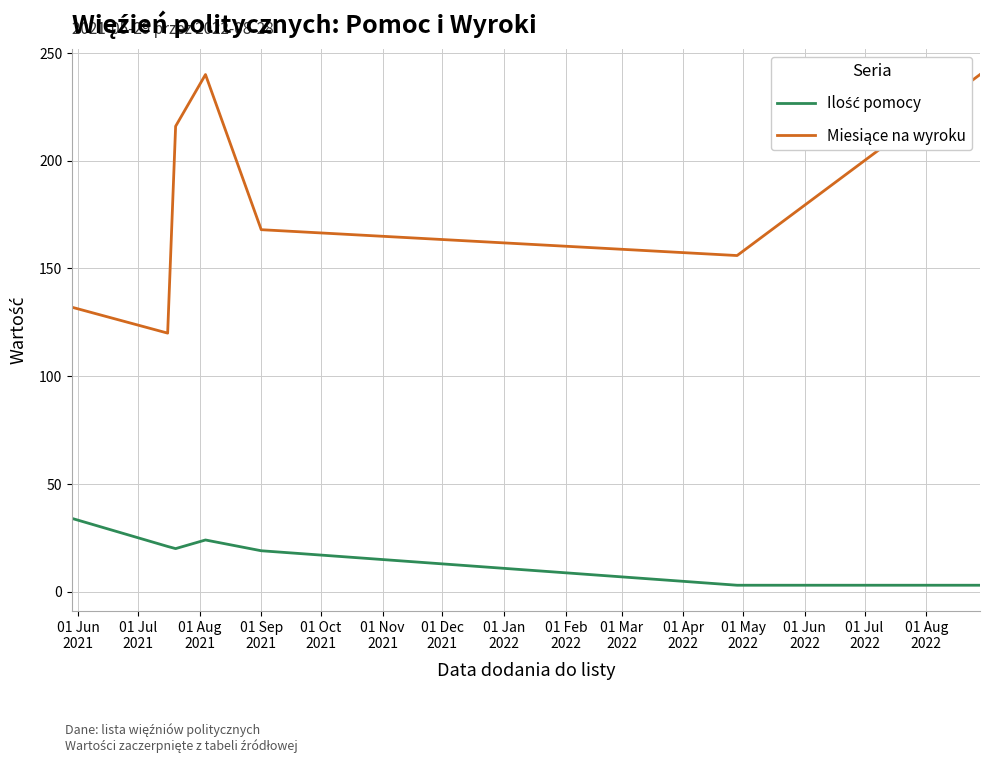

What is the greatest value displayed?

240